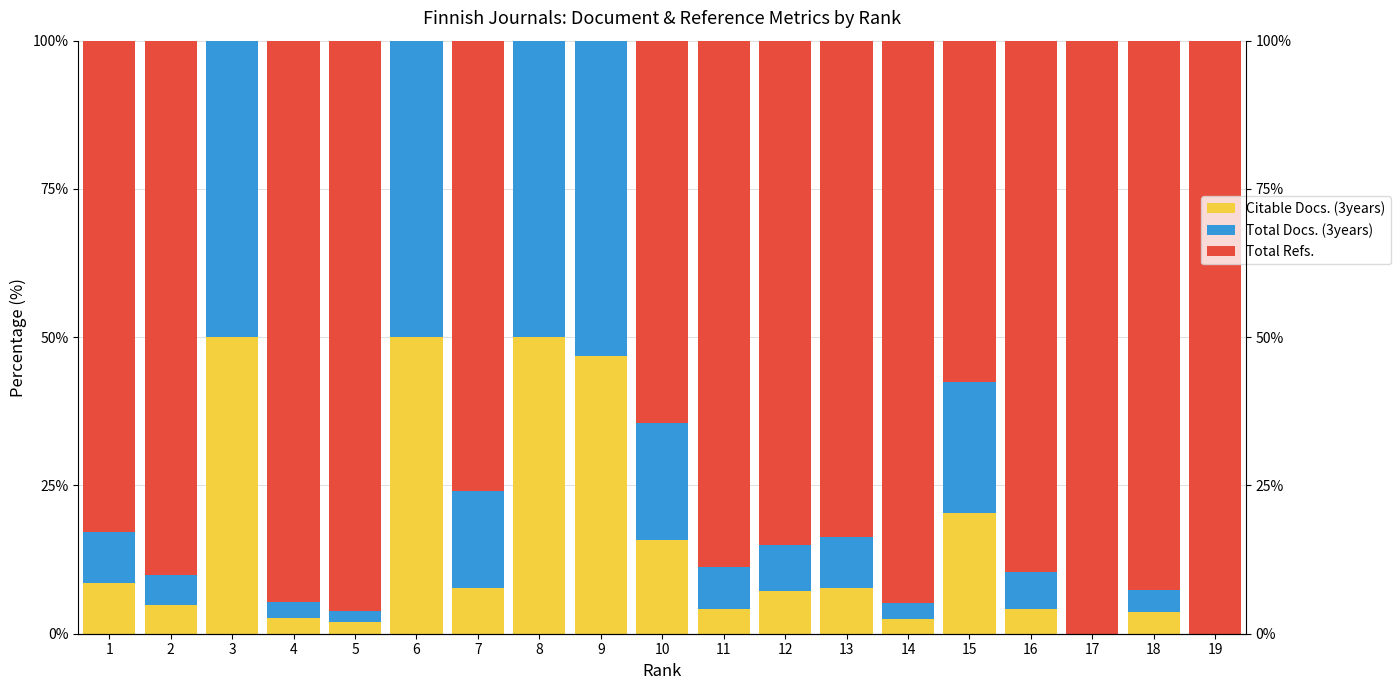

What are all the series names shown in the legend?

Citable Docs. (3years), Total Docs. (3years), Total Refs.